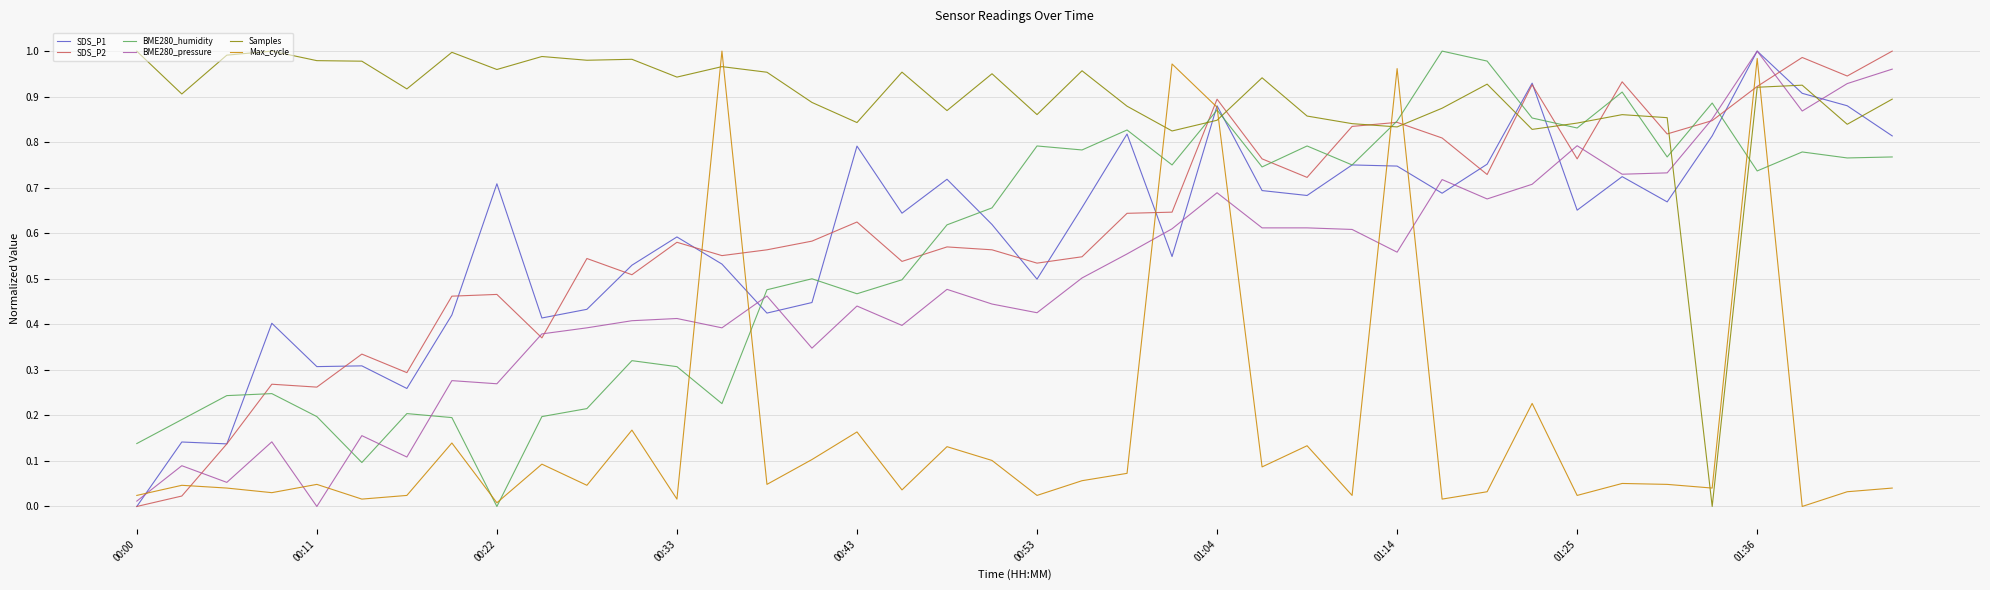

How many times do Samples and SDS_P1 cross each other?

8